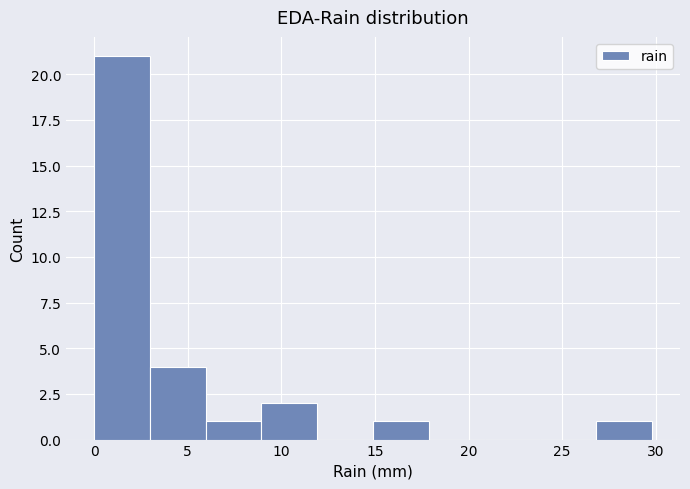

What is the height of the bar covering 27 to 30 on the x-axis? Neither the bar edges nor the heights are printed on the chart, so give them approximately, as read against the axes.

1